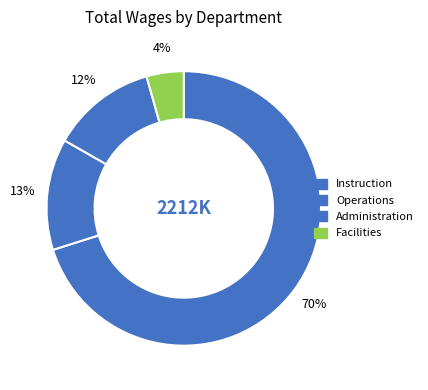

Count the number of slices in the pie.

4